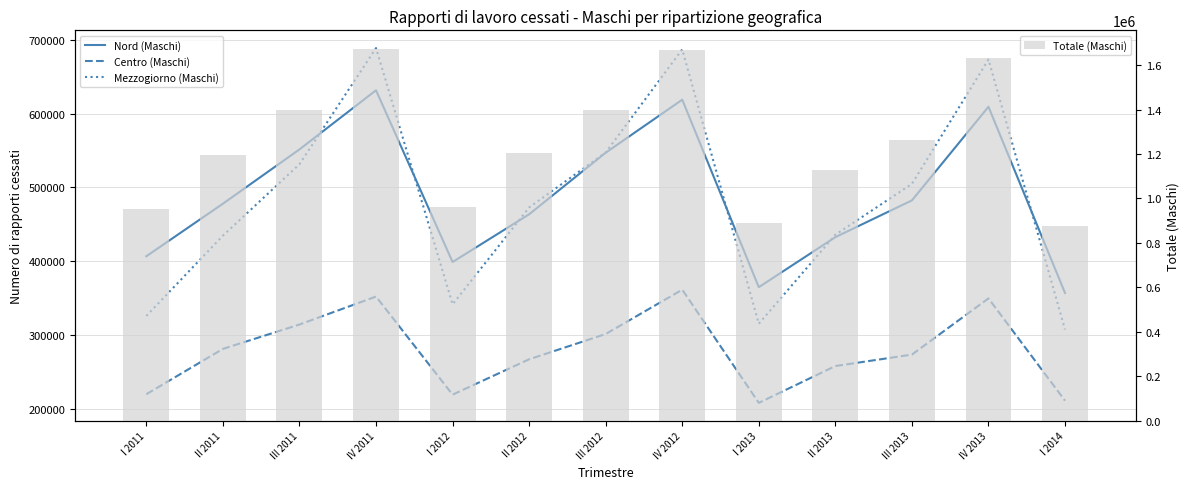

What is the label of the 5th bar from the left?

I 2012